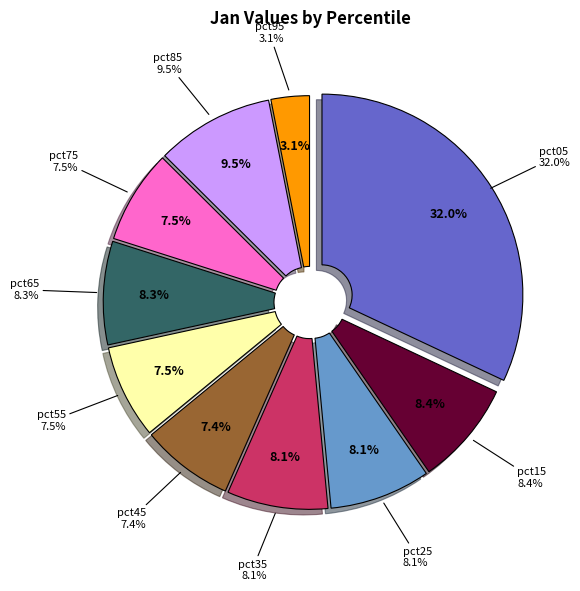

Is it true that pct65 is 8% of the pie?

True